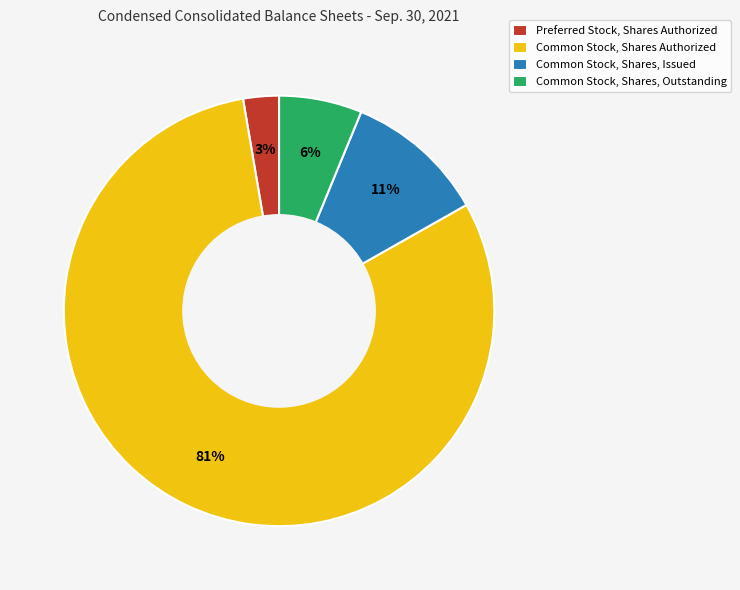

To the nearest percent, what percentage of the pie is Common Stock, Shares, Outstanding?

6%